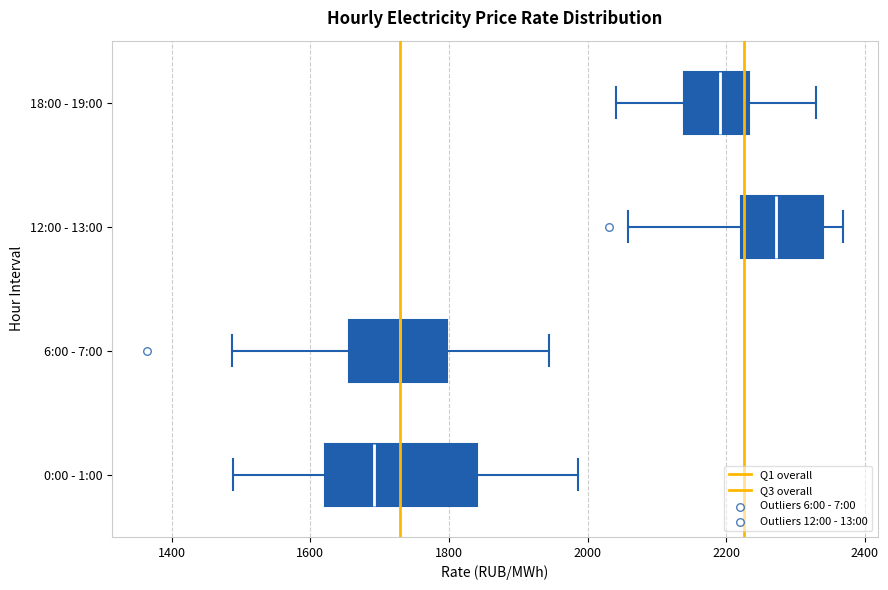

Reading bottom to top, read every box against the x-axis: the position of its median line, the range the box covers, and the ends of its whiskers. The values are not printed on the chart, so give them approximately, as read against the axis.

0:00 - 1:00: median 1700, box 1620 to 1840, whiskers 1480 to 1980
6:00 - 7:00: median 1720, box 1660 to 1800, whiskers 1480 to 1940
12:00 - 13:00: median 2280, box 2220 to 2340, whiskers 2060 to 2360
18:00 - 19:00: median 2200, box 2140 to 2240, whiskers 2040 to 2320